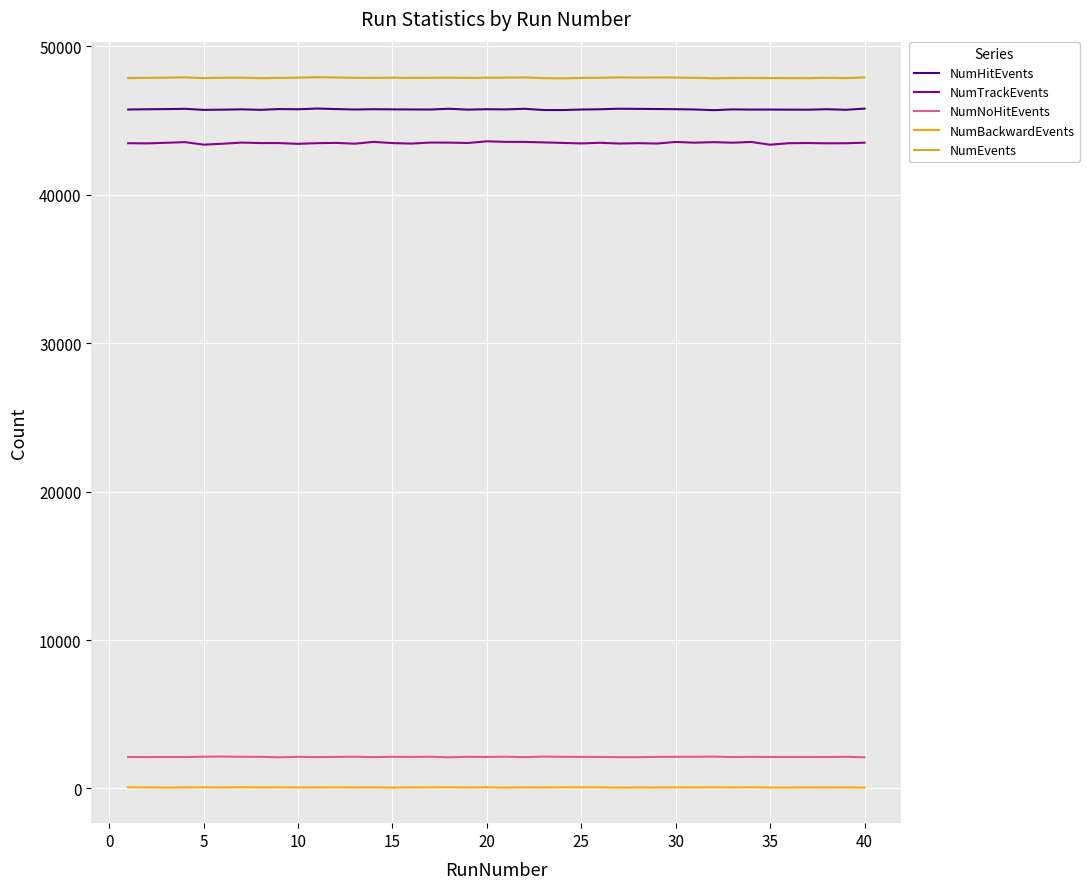

Which series has the largest range (max minus min)?

NumTrackEvents